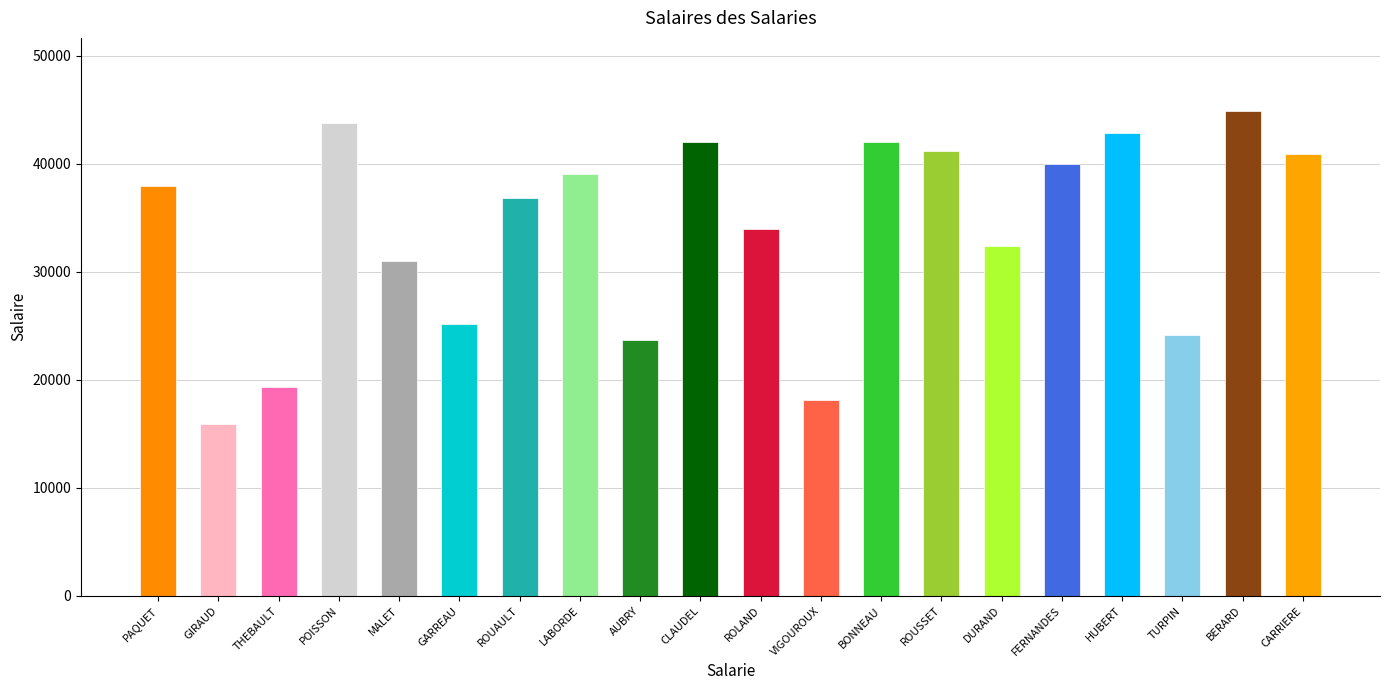

What is the average value?

33762